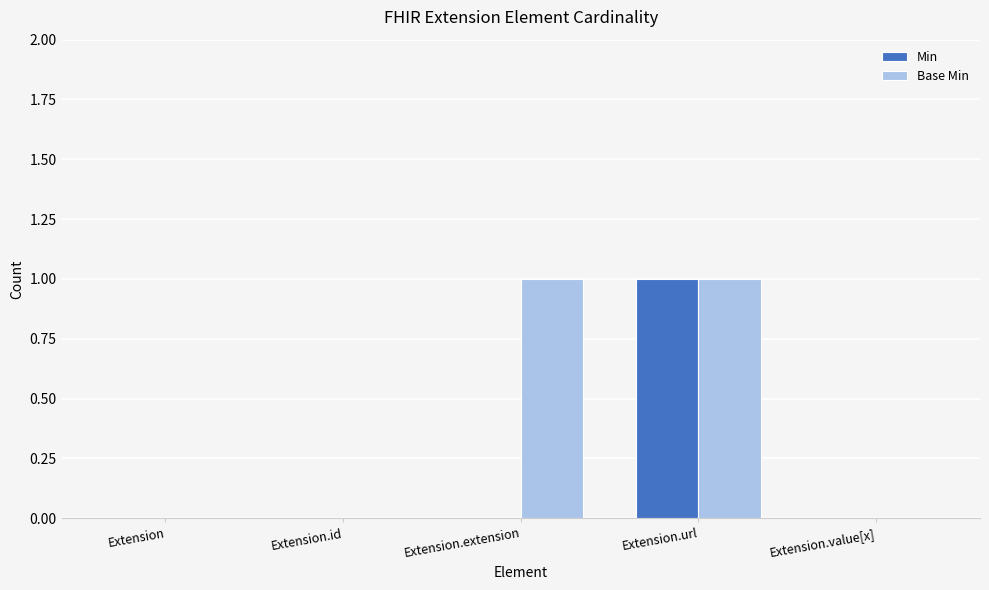

Which series has the largest total across all categories?

Base Min